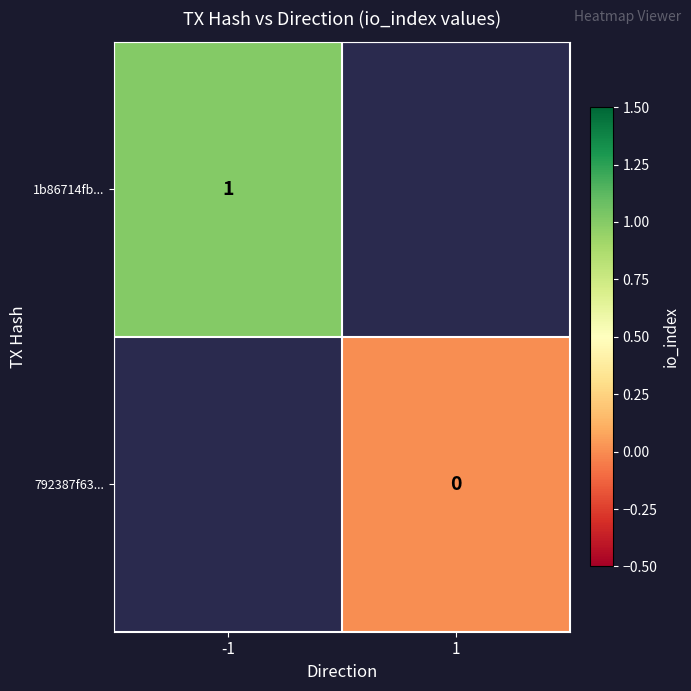

How many data points does each series have?

2